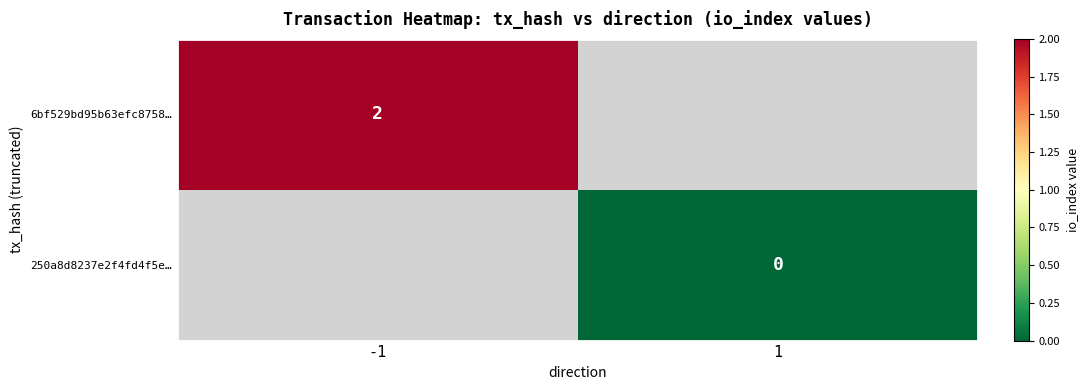

Is the value of 250a8d8237e2f4fd4f5e… at 1 greater than the value of 6bf529bd95b63efc8758… at -1?

No